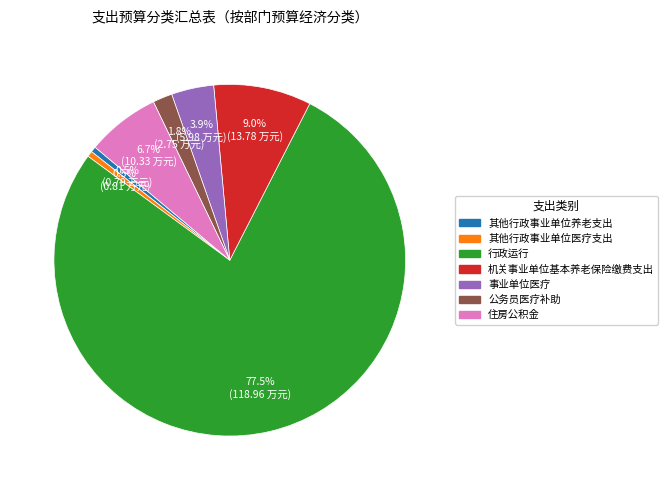

Does 其他行政事业单位养老支出 account for over 50% of the chart?

No